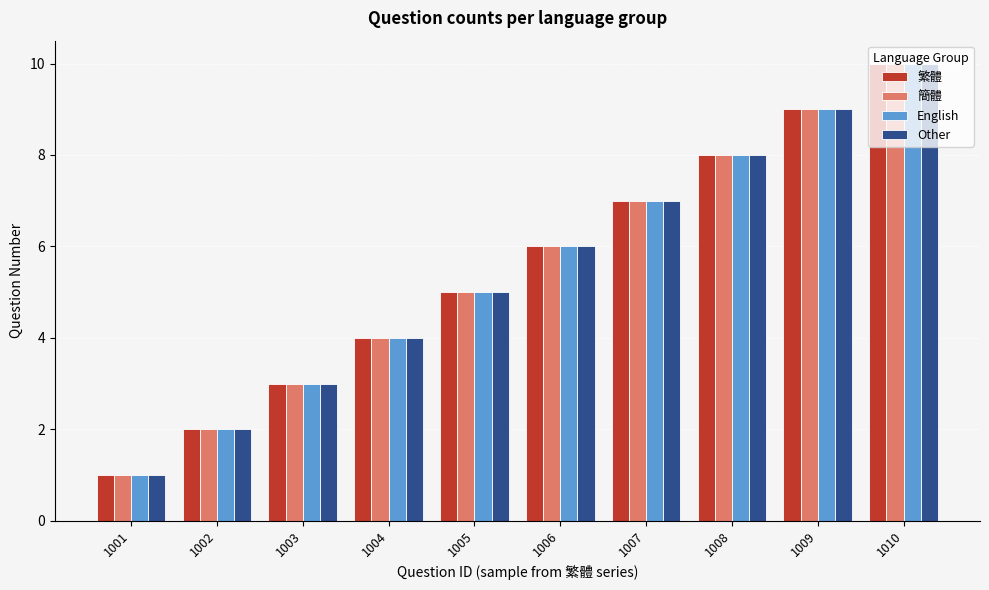

Reading left to right, list all the values displayed in this chart.

繁體: 1001=1	1002=2	1003=3	1004=4	1005=5	1006=6	1007=7	1008=8	1009=9	1010=10
簡體: 1001=1	1002=2	1003=3	1004=4	1005=5	1006=6	1007=7	1008=8	1009=9	1010=10
English: 1001=1	1002=2	1003=3	1004=4	1005=5	1006=6	1007=7	1008=8	1009=9	1010=10
Other: 1001=1	1002=2	1003=3	1004=4	1005=5	1006=6	1007=7	1008=8	1009=9	1010=10